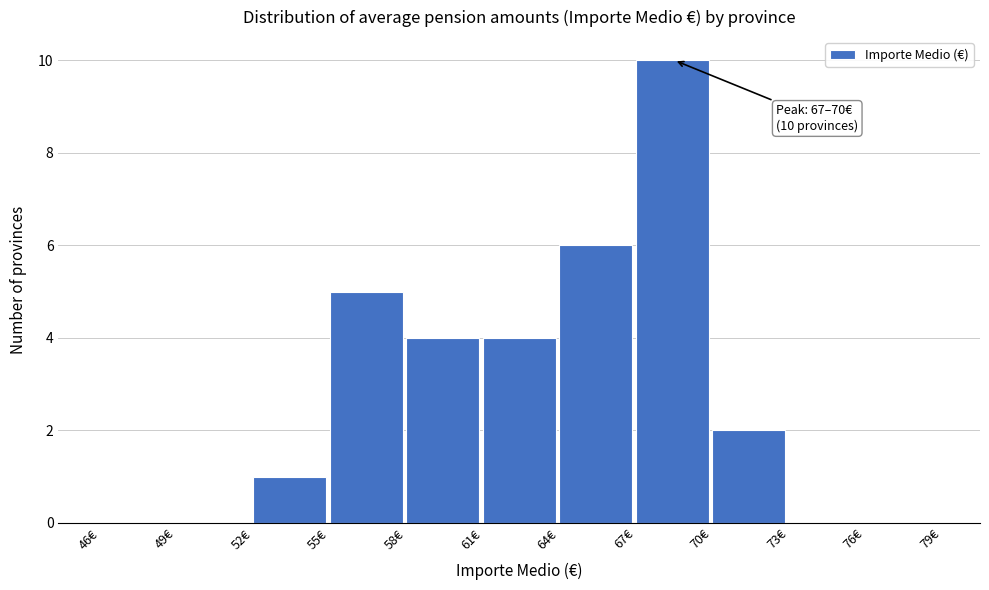

Which range on the x-axis has the tallest bar?

67 to 70